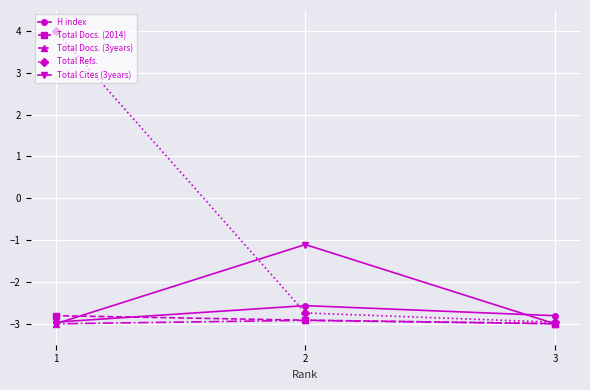

At which label is Total Refs. closest to 0?

2